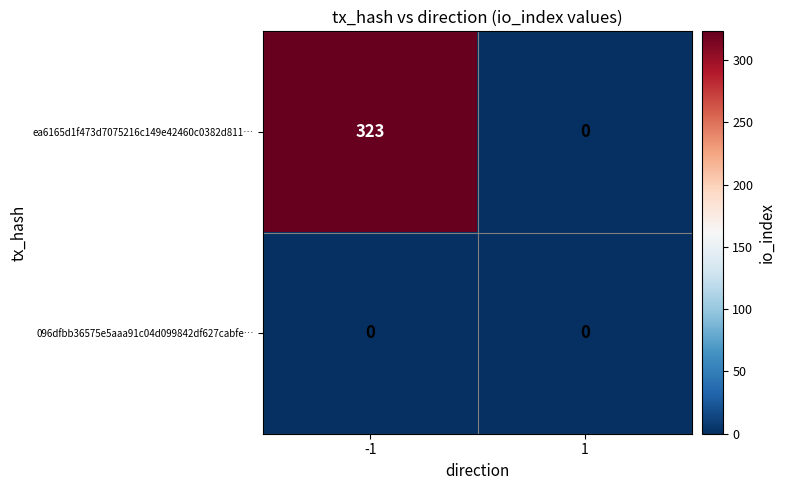

What is the spread (max minus min) of values at -1?

323